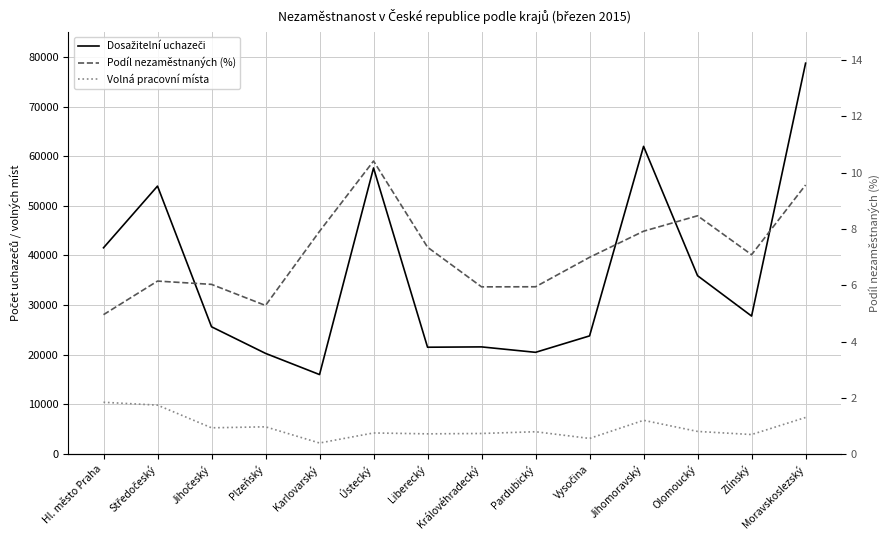

At how many categories does at least one series exceed 25523?

8